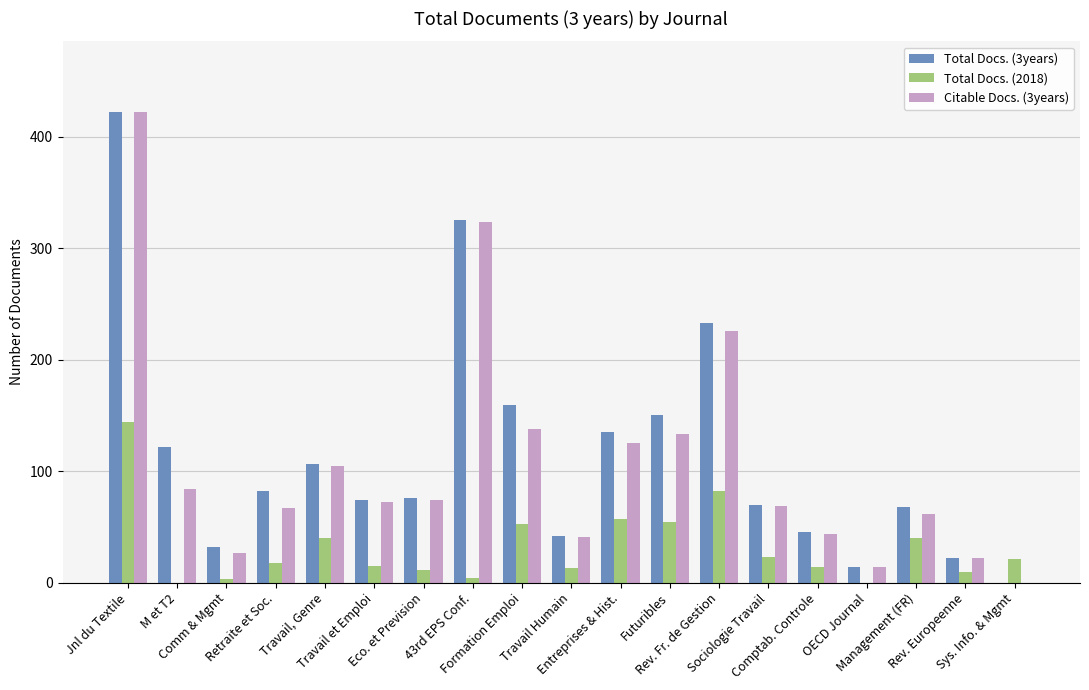

How many values in Citable Docs. (3years) are above zero?

18